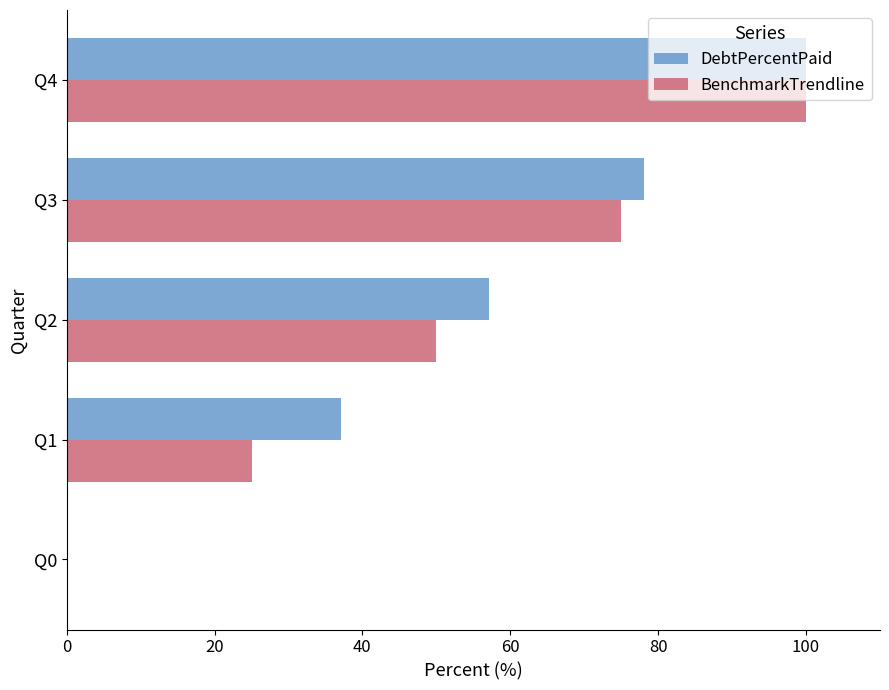

Is the value of BenchmarkTrendline at Q1 greater than the value of DebtPercentPaid at Q3?

No